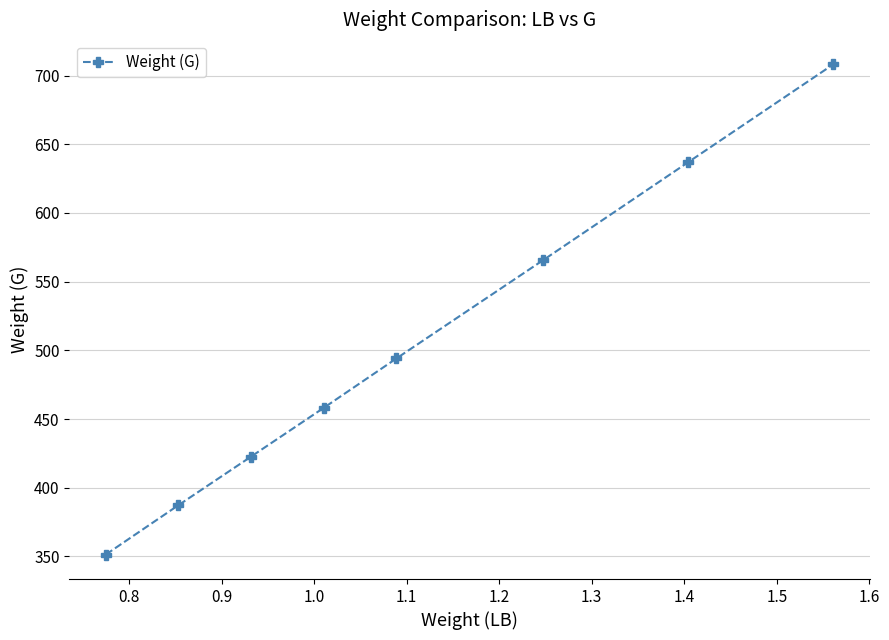

How many lines are shown in the chart?

1